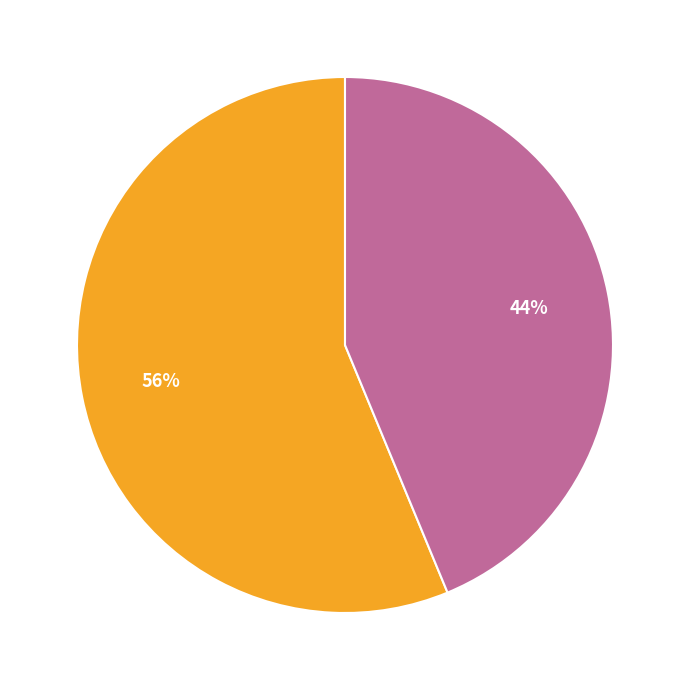

To the nearest percent, what is the average slice percentage?

50%